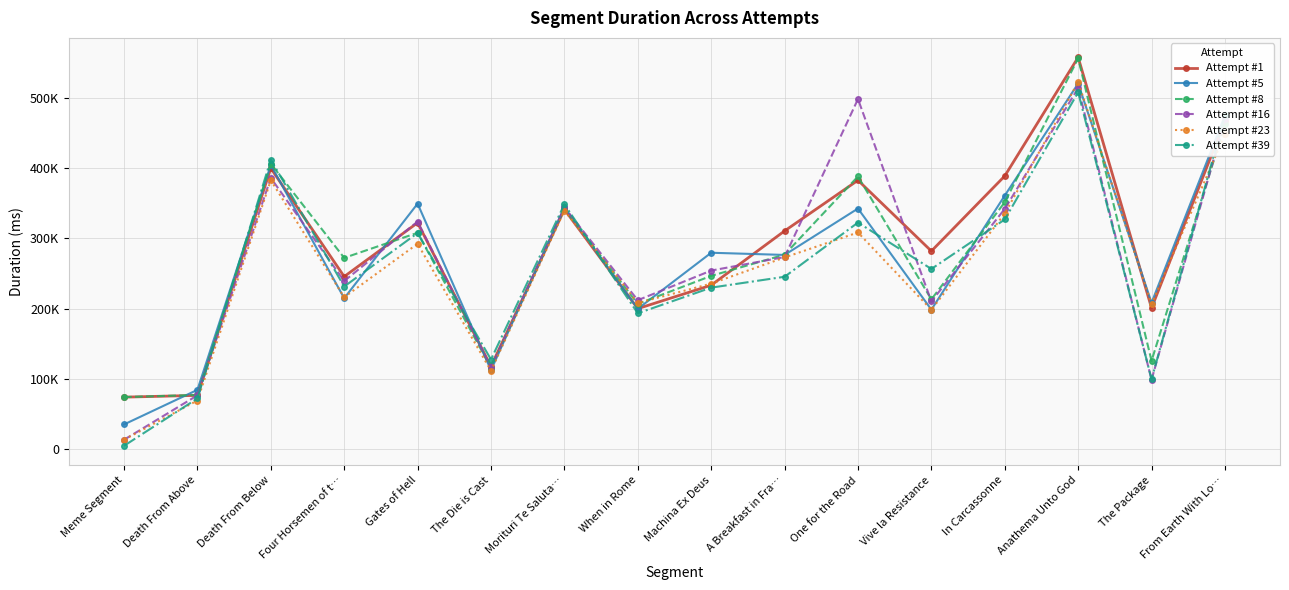

What position from the left is A Breakfast in Fra…?

10